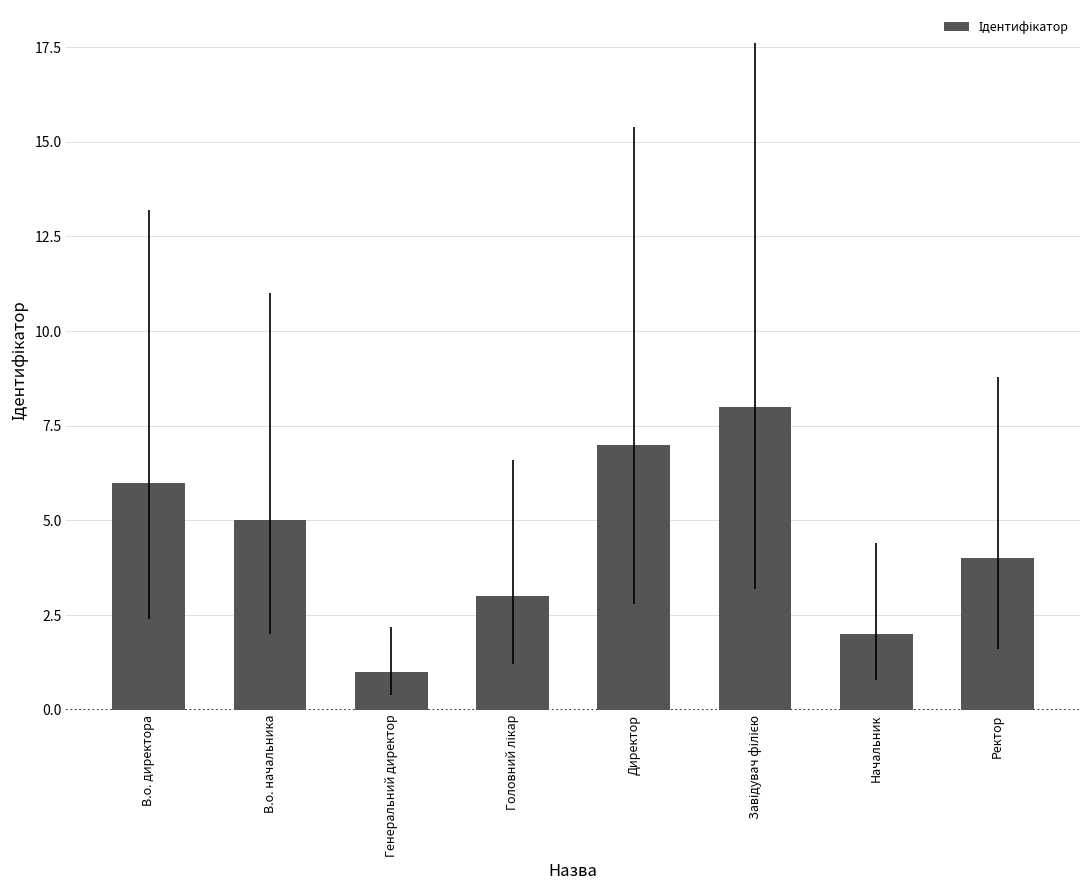

What is the difference between the maximum and minimum values?

7